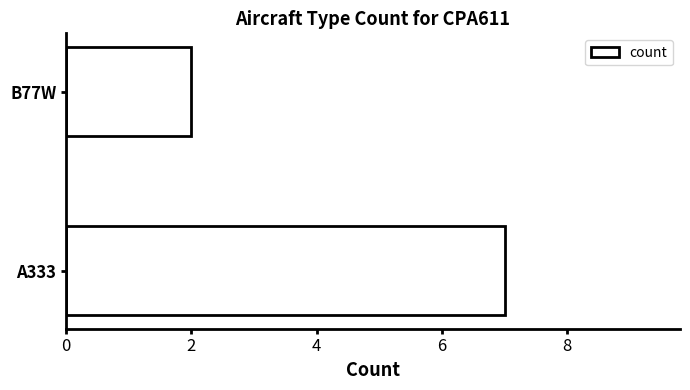

How many categories are shown in the chart?

2